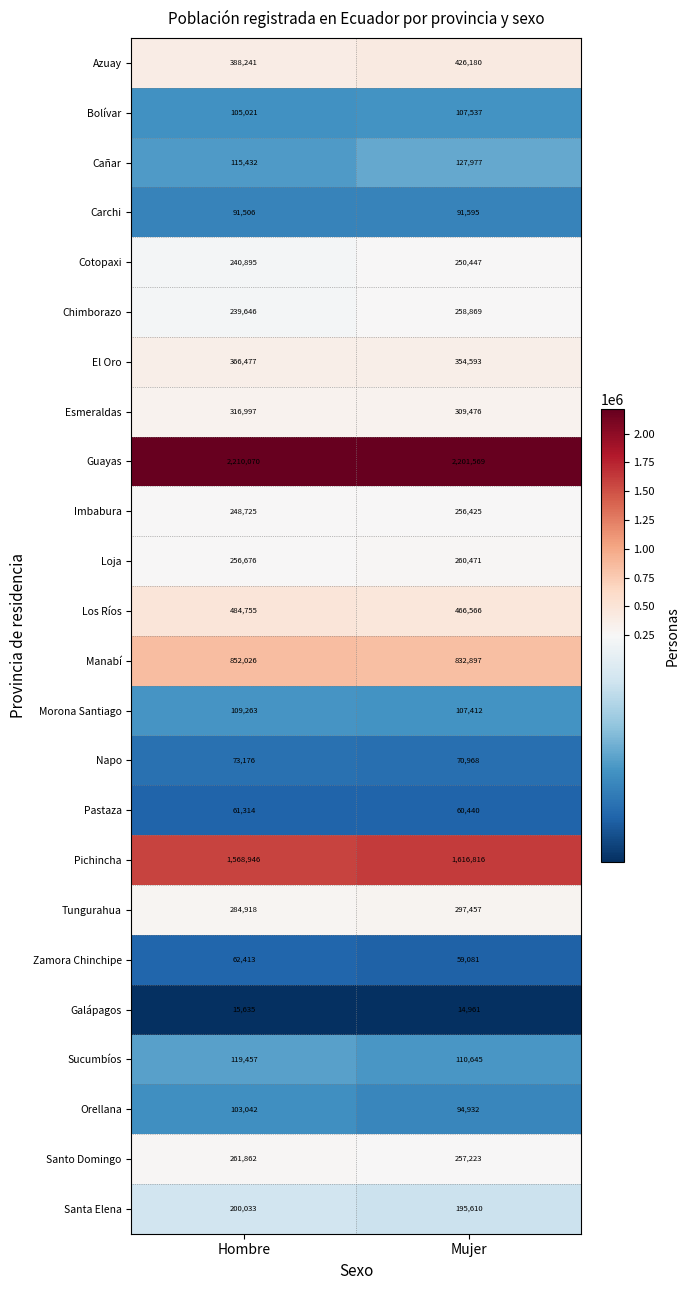

Is it true that Manabí equals 852026 at Hombre?

True